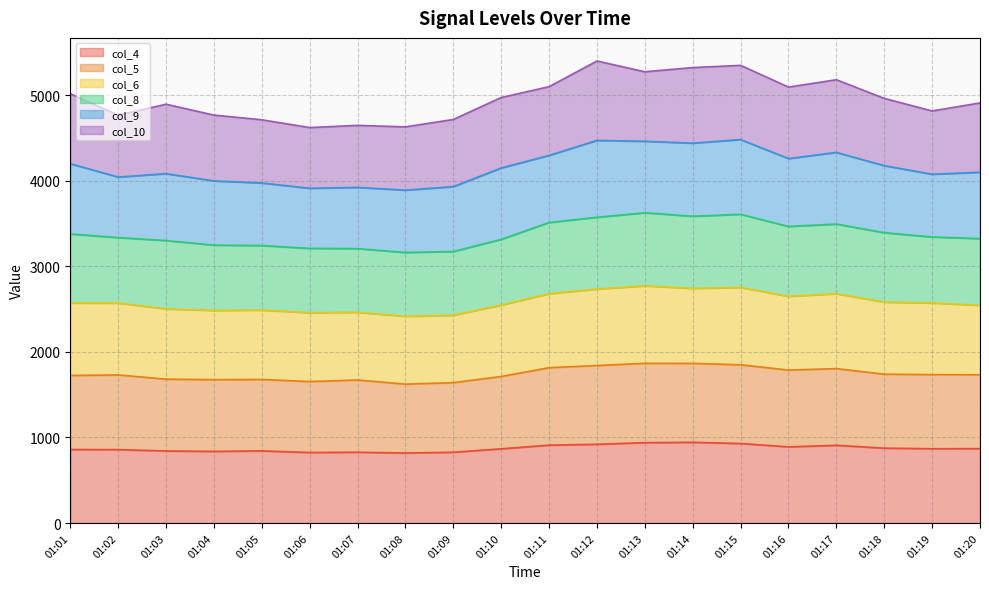

What is the total value across all series at 01:01?

5015